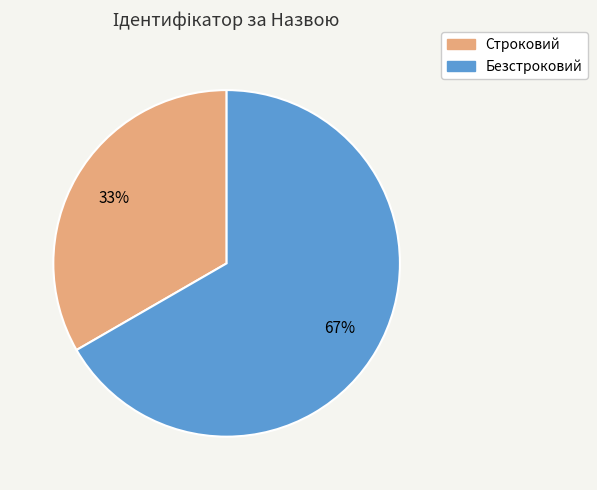

Which slice is the smallest?

Строковий